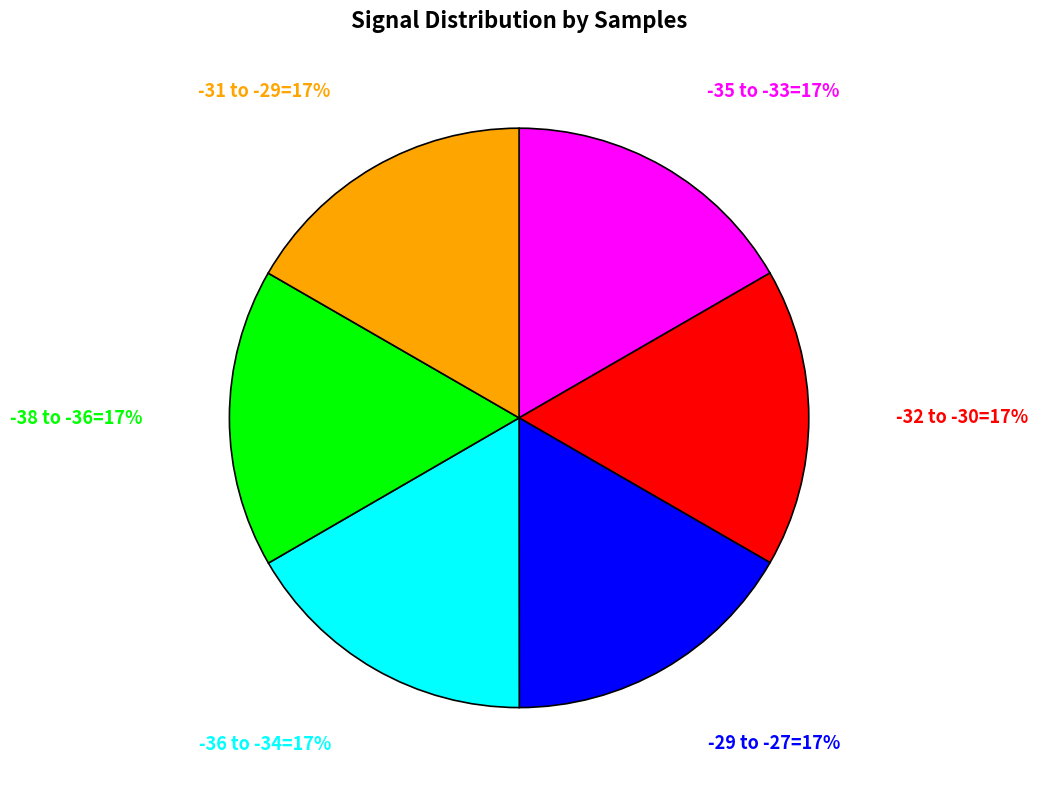

Does any single category account for the majority?

No